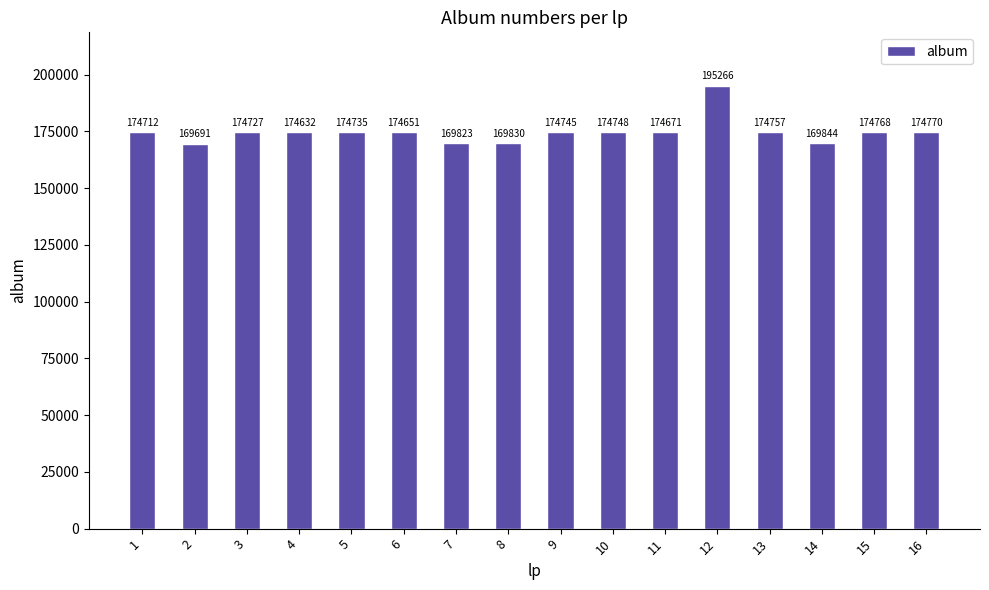

The chart shows a value of 174735 at 5. True or false?

True